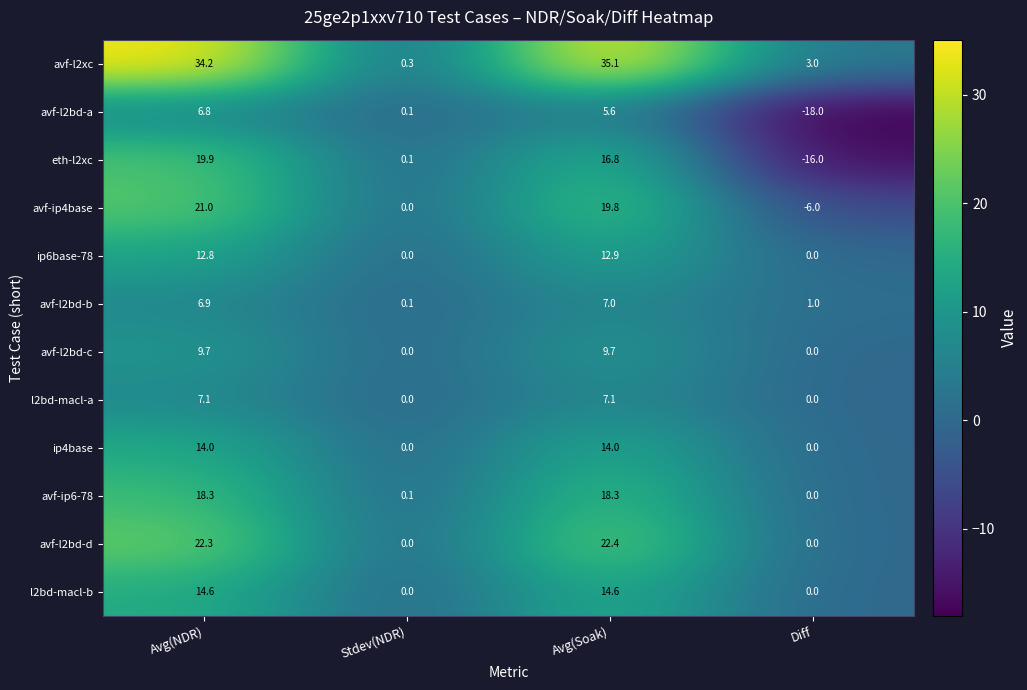

What is the minimum value shown in the chart?

-18.0